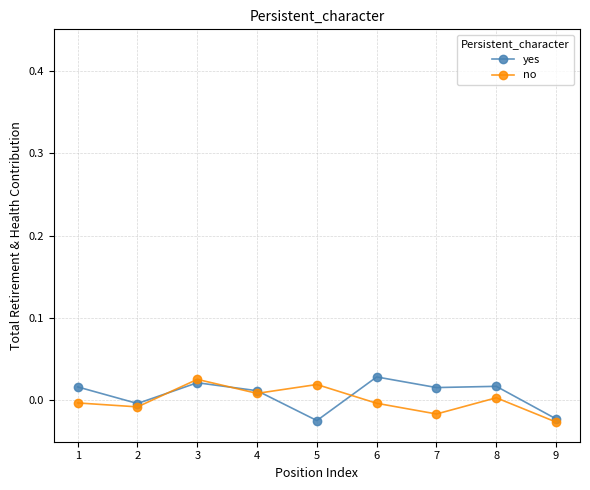

The value of no at 2 is -0.0. True or false?

True